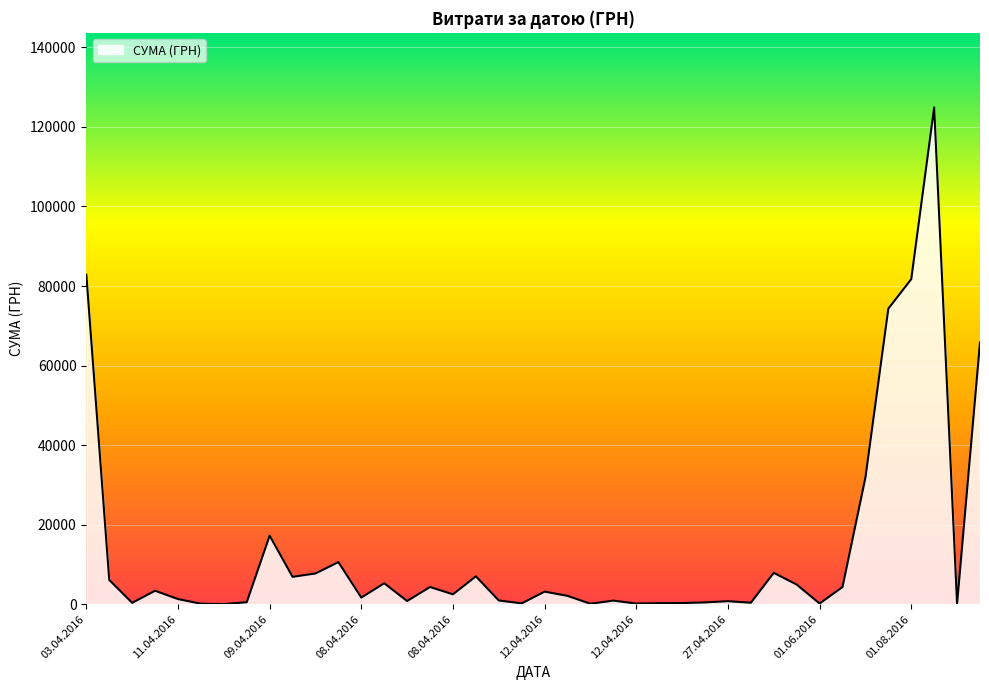

What is the maximum value shown in the chart?

124904.8